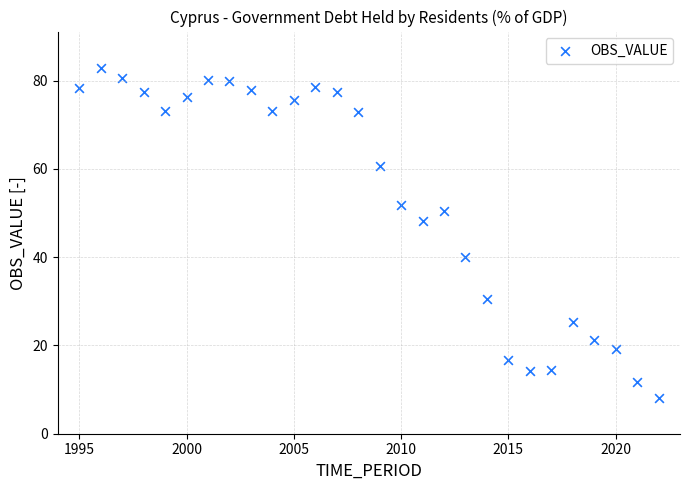

What is the range of Y values (max minus min)?

74.8